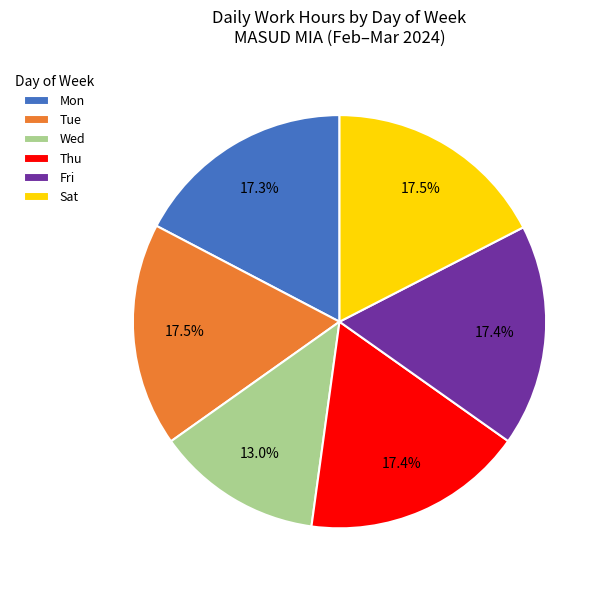

What is the ratio of the value at Wed to the value at Fri?

0.7